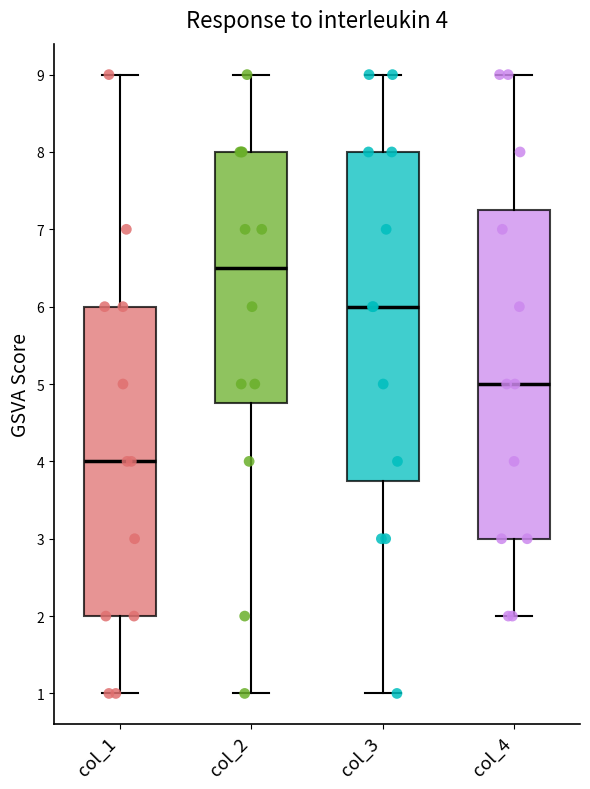

Which box has the lowest median line?

col_1